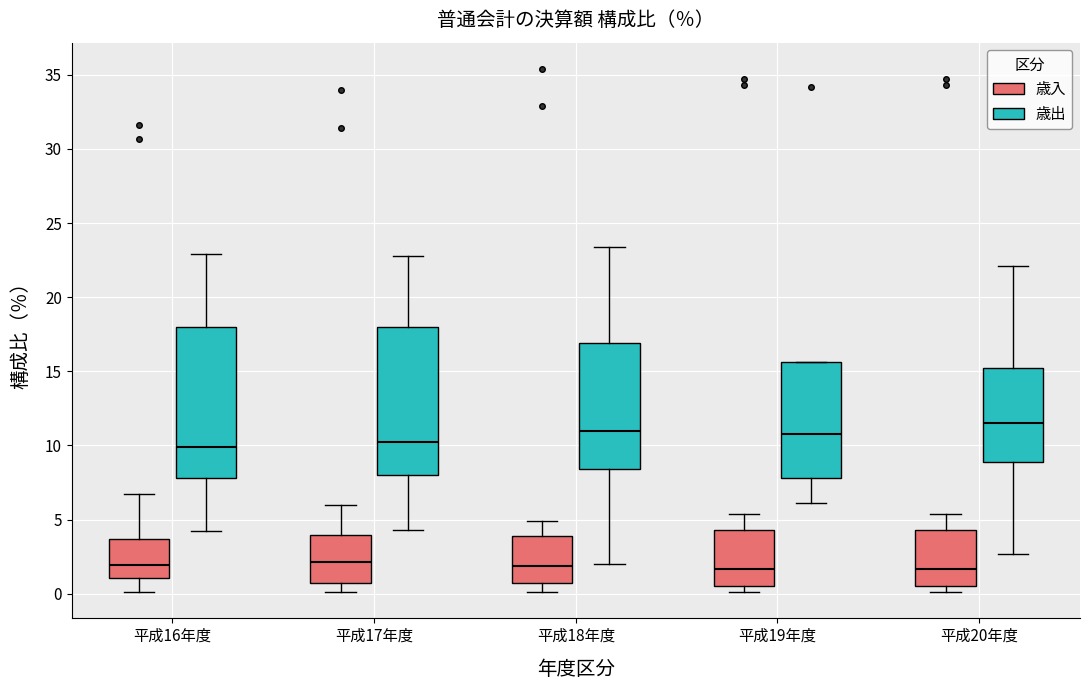

Reading left to right, transcribe this box plot: for each box, give where its median line is, the range the box spans, and where its two whiskers end, as read against the y-axis. The values are not printed on the chart, so give them approximately, as read against the axis.

平成16年度 (歳入): median 2.0, box 1.0 to 3.5, whiskers 0.0 to 6.5
平成16年度 (歳出): median 10.0, box 8.0 to 18.0, whiskers 4.0 to 23.0
平成17年度 (歳入): median 2.0, box 1.0 to 4.0, whiskers 0.0 to 6.0
平成17年度 (歳出): median 10.0, box 8.0 to 18.0, whiskers 4.5 to 23.0
平成18年度 (歳入): median 2.0, box 0.5 to 4.0, whiskers 0.0 to 5.0
平成18年度 (歳出): median 11.0, box 8.5 to 17.0, whiskers 2.0 to 23.5
平成19年度 (歳入): median 1.5, box 0.5 to 4.5, whiskers 0.0 to 5.5
平成19年度 (歳出): median 11.0, box 8.0 to 15.5, whiskers 6.0 to 15.5
平成20年度 (歳入): median 1.5, box 0.5 to 4.5, whiskers 0.0 to 5.5
平成20年度 (歳出): median 11.5, box 9.0 to 15.0, whiskers 2.5 to 22.0